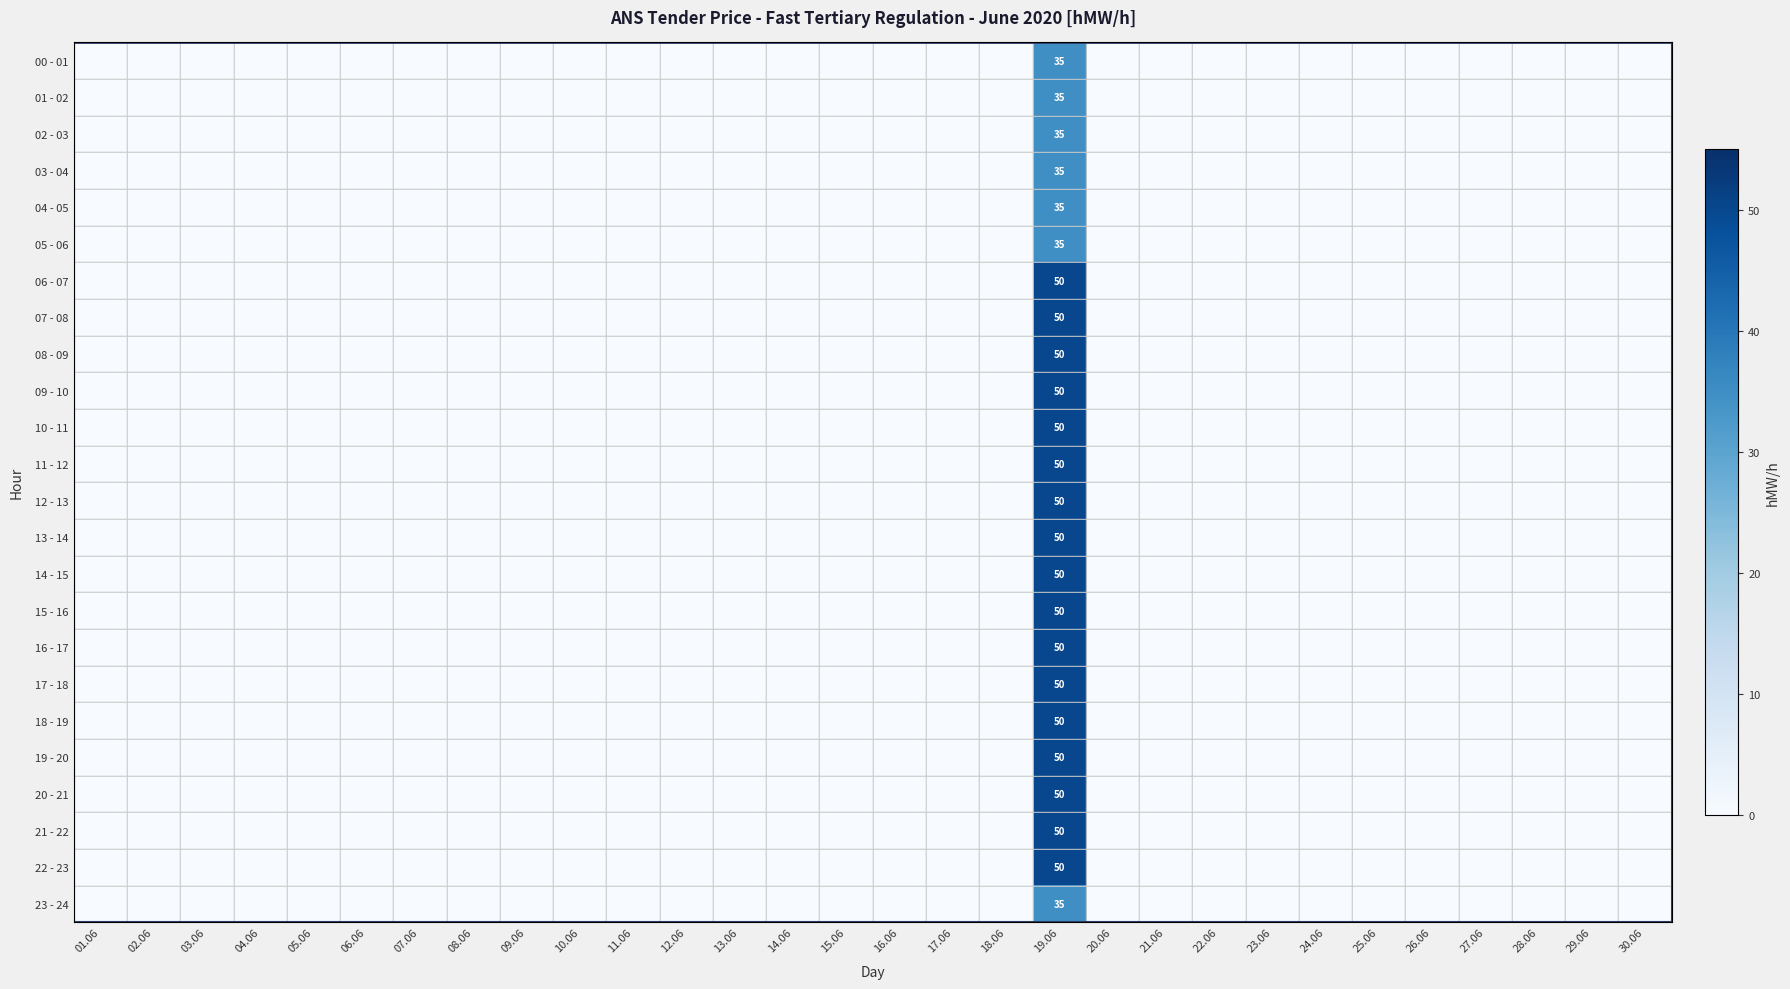

What is the average value of the 21 - 22 series?

2